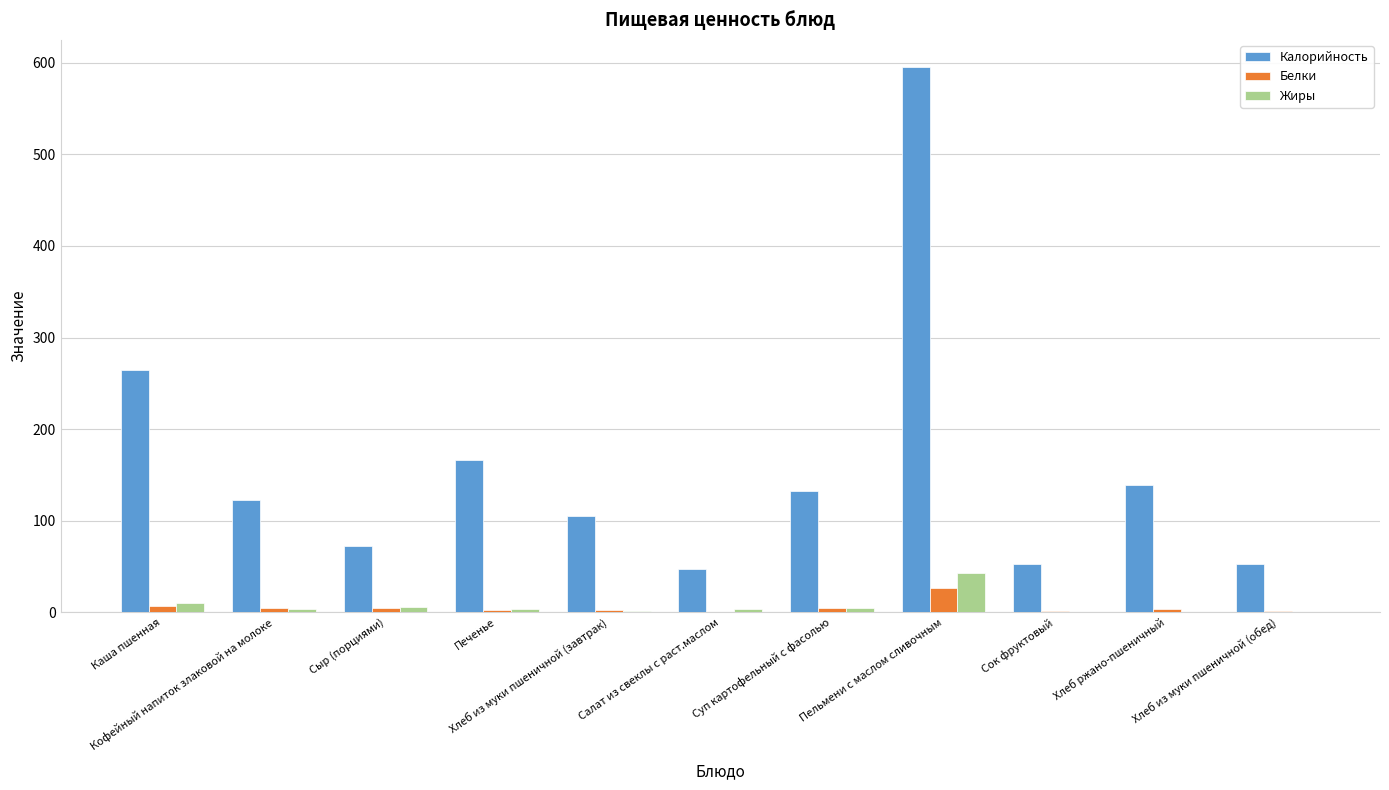

Which series has the largest total across all categories?

Калорийность